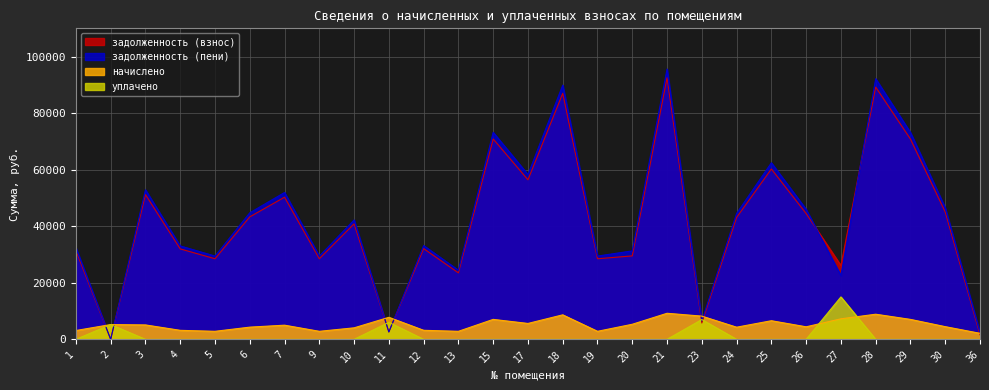

True or false: начислено has a value of 9858.6 at 17.

False